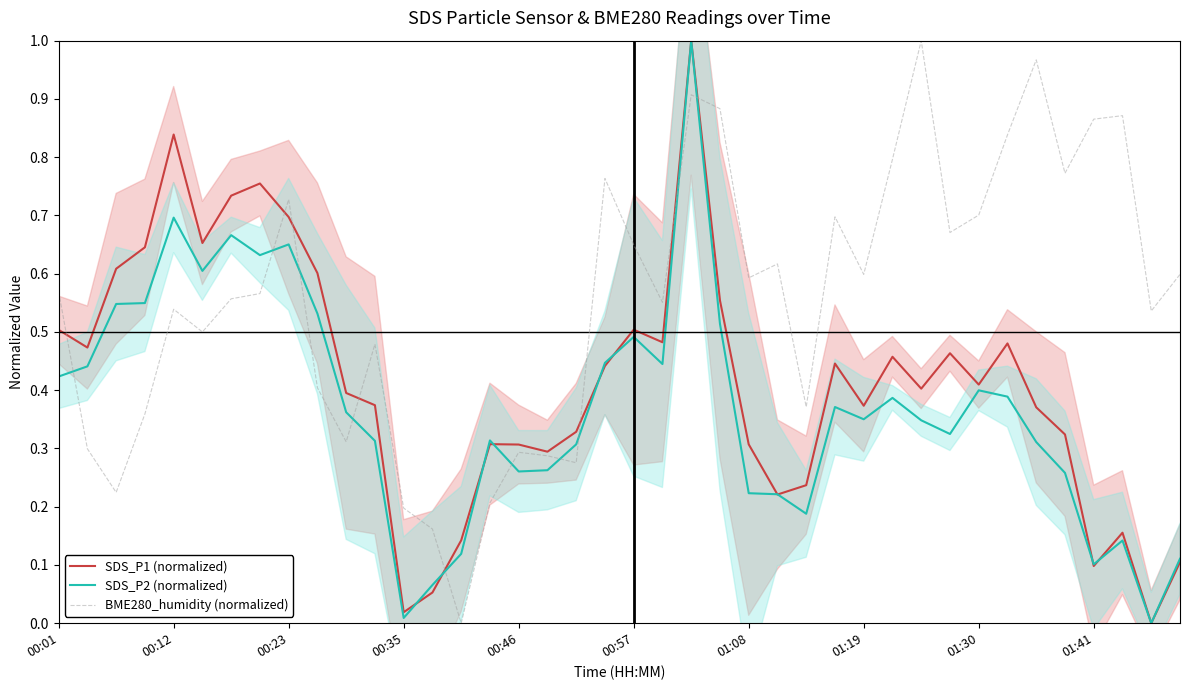

What is the value of the BME280_humidity (normalized) point at the 17th from the left?

0.3